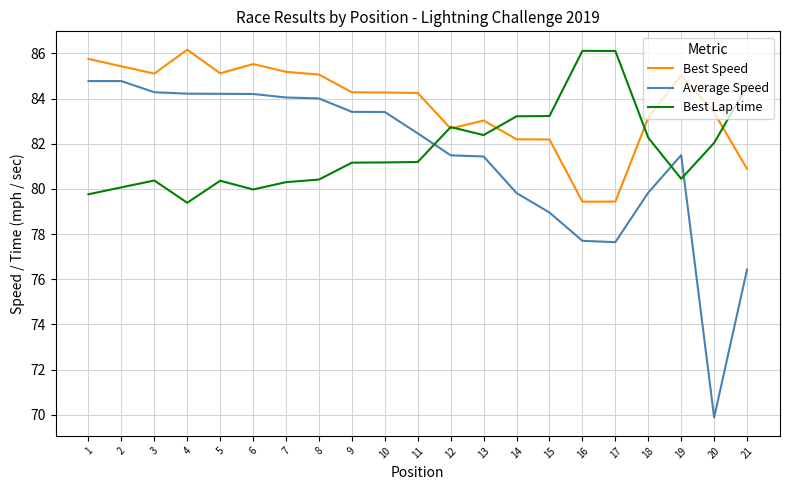

Read the Average Speed value at 21.

76.4